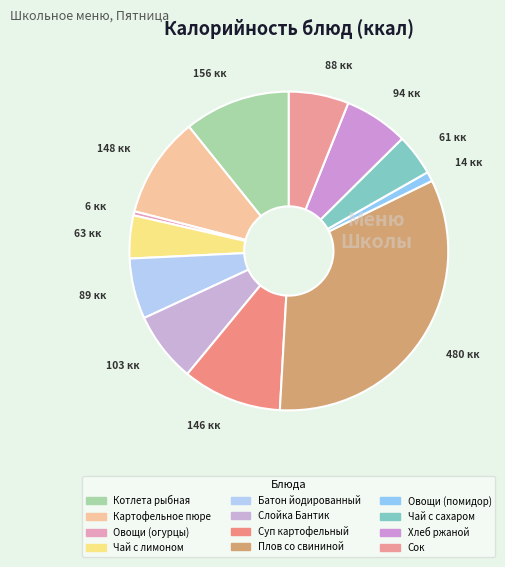

The Хлеб ржаной slice represents 1% of the pie. True or false?

False